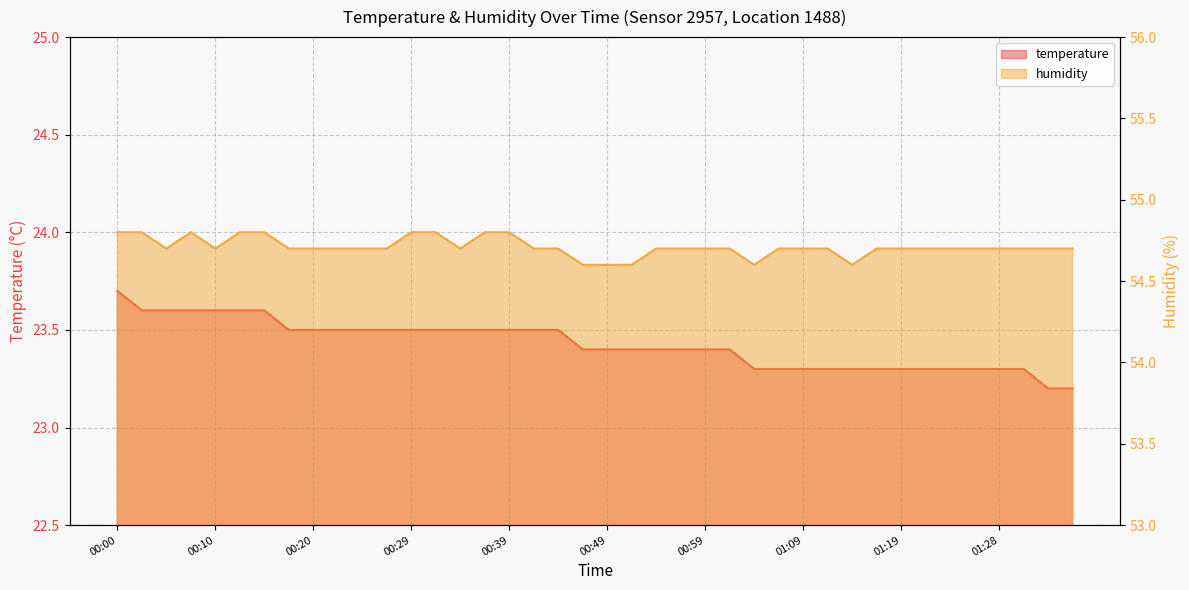

Does the chart have visible grid lines?

Yes